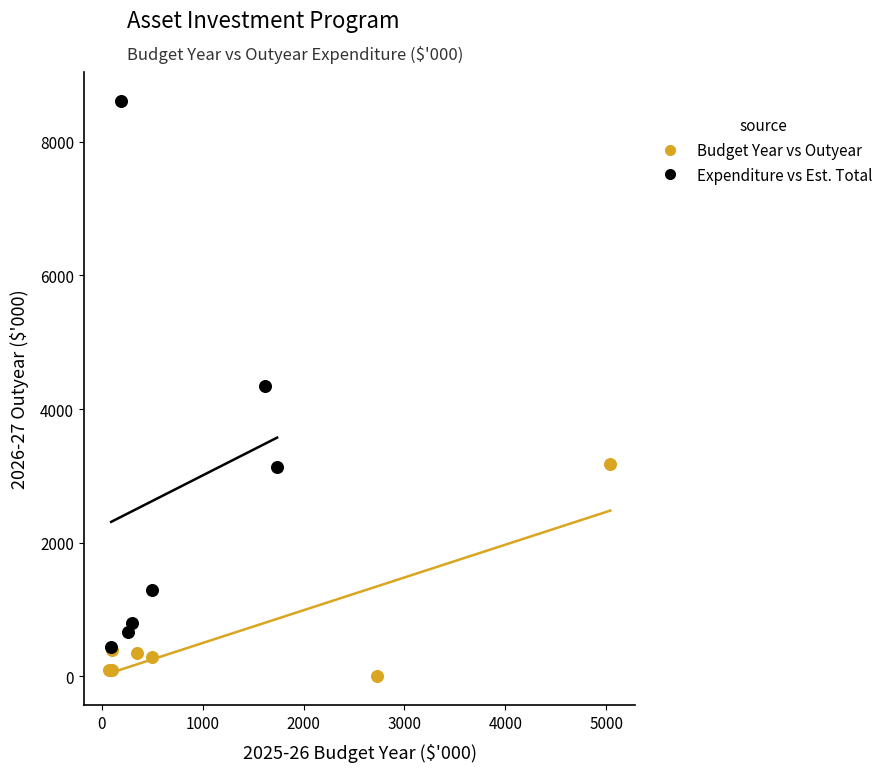

Which series contains the highest Y value?

Expenditure vs Est. Total